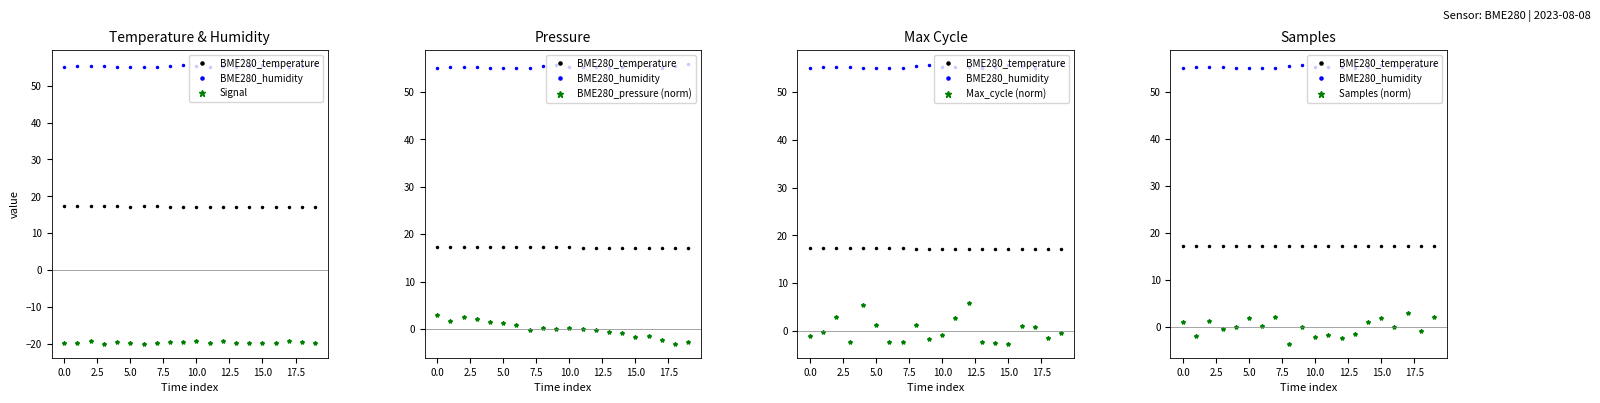

What is the highest value of the Max_cycle (norm) series?

5.8